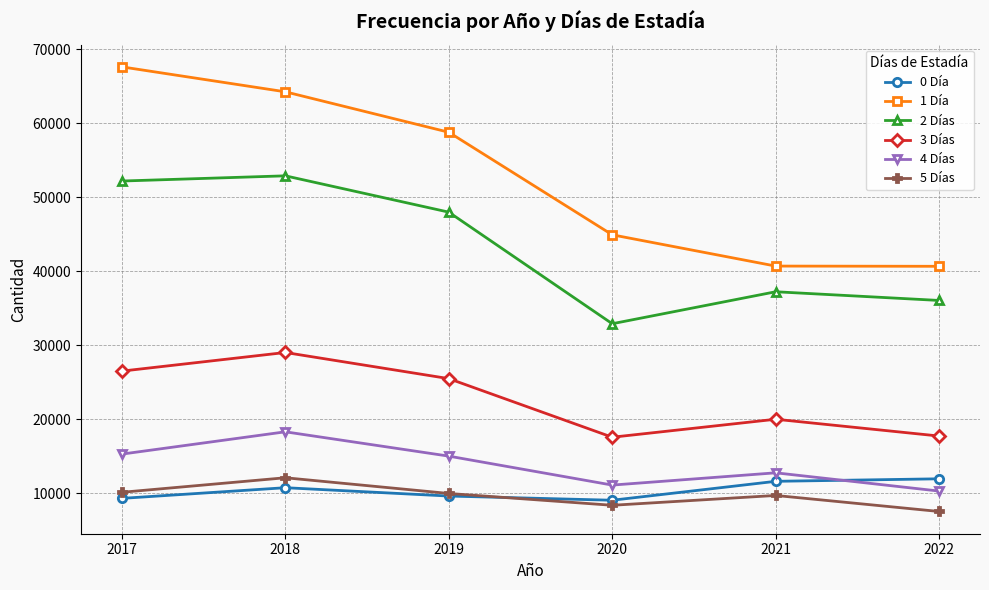

True or false: 4 Días and 3 Días intersect in this chart.

False